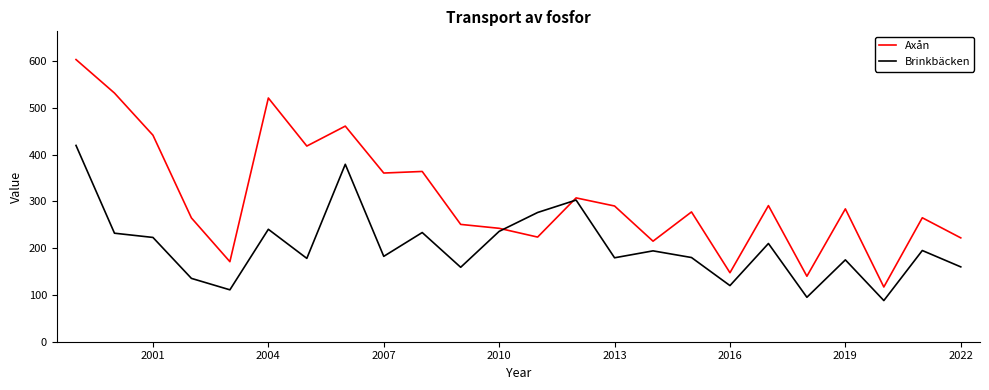

What is the difference between the maximum and minimum values in the Axån series?

486.2